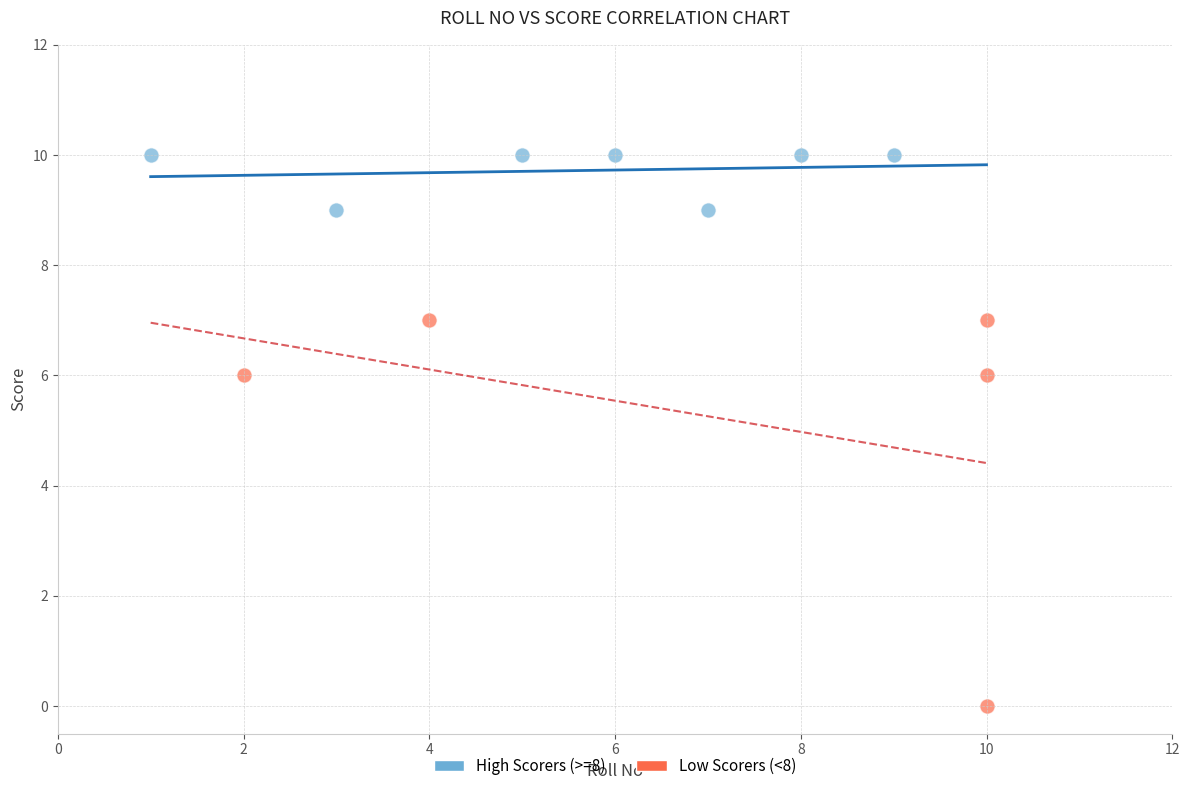

Which series contains the highest Y value?

High Scorers (>=8)